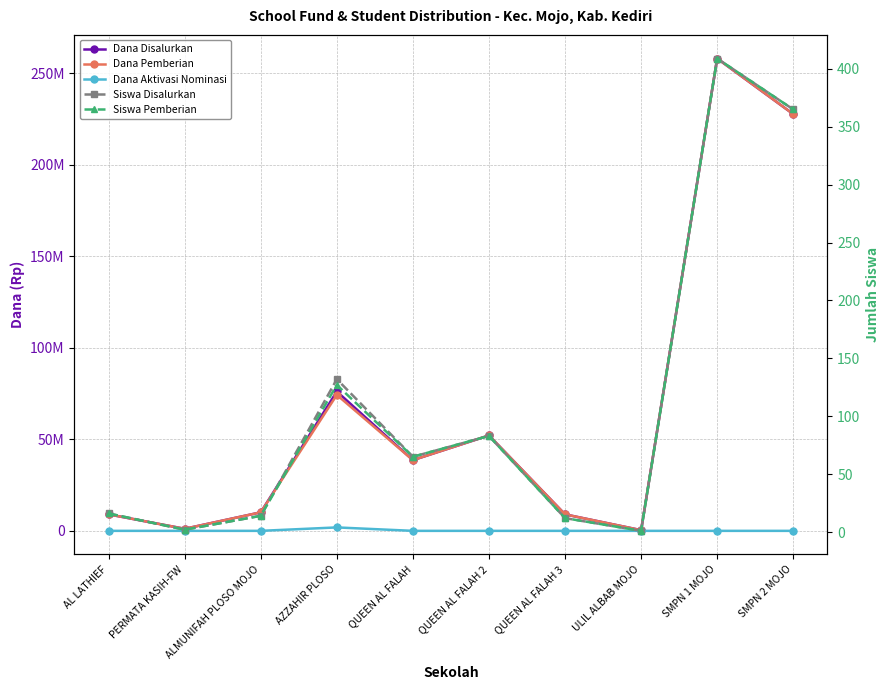

Is it true that Dana Pemberian equals 479373 at PERMATA KASIH-FW?

False